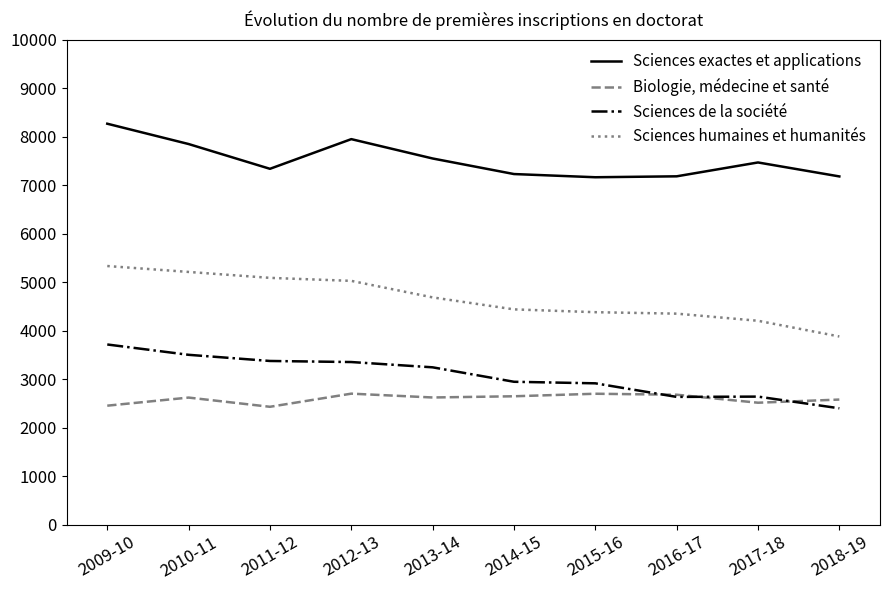

In Biologie, médecine et santé, how many points are higher than both neighbors (excluding endpoints)?

3